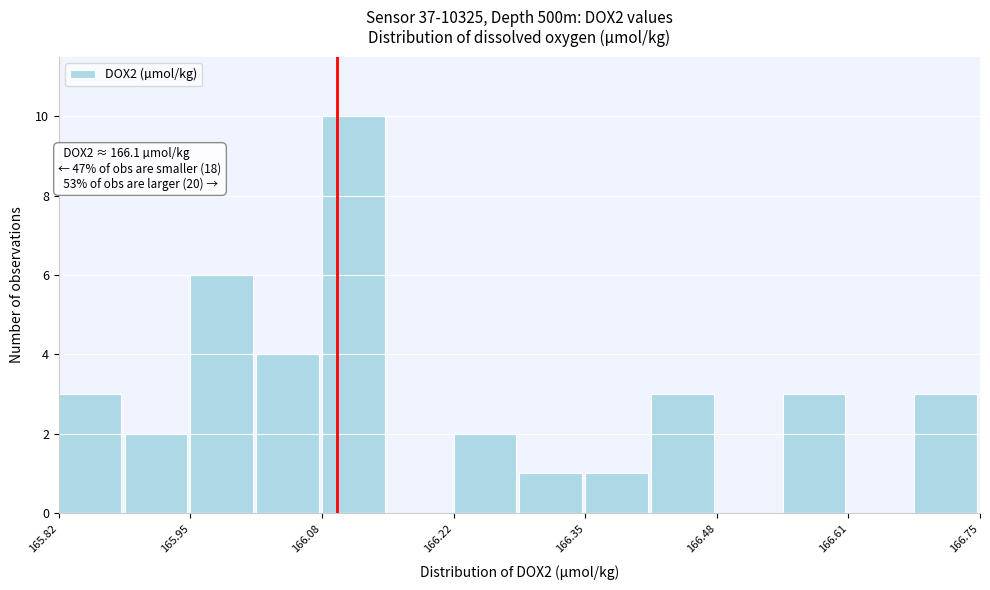

Around what value on the x-axis is the tallest bar? Give the approximate position of its centre, as read against the axis.

166.12